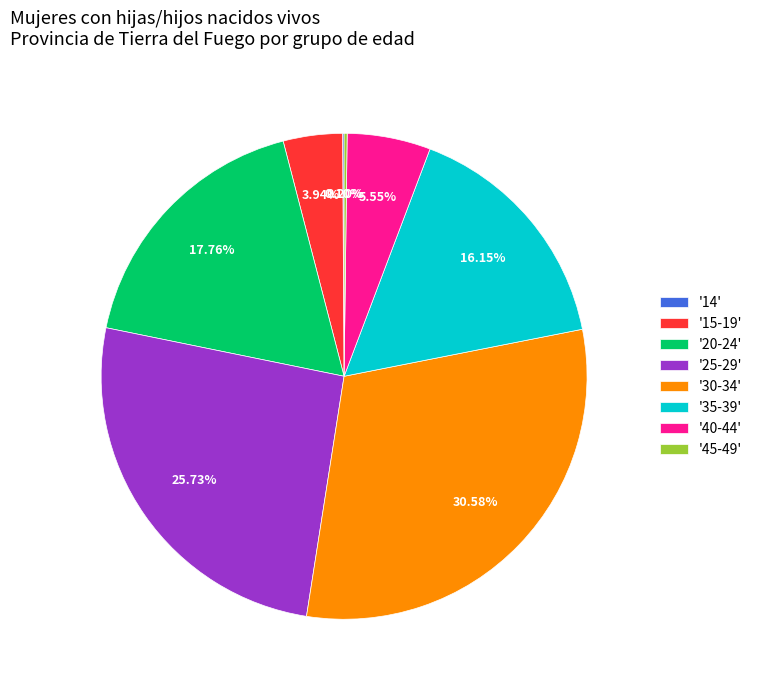

Approximately how many times larger is the value at '30-34' compared to '40-44'?

5.5